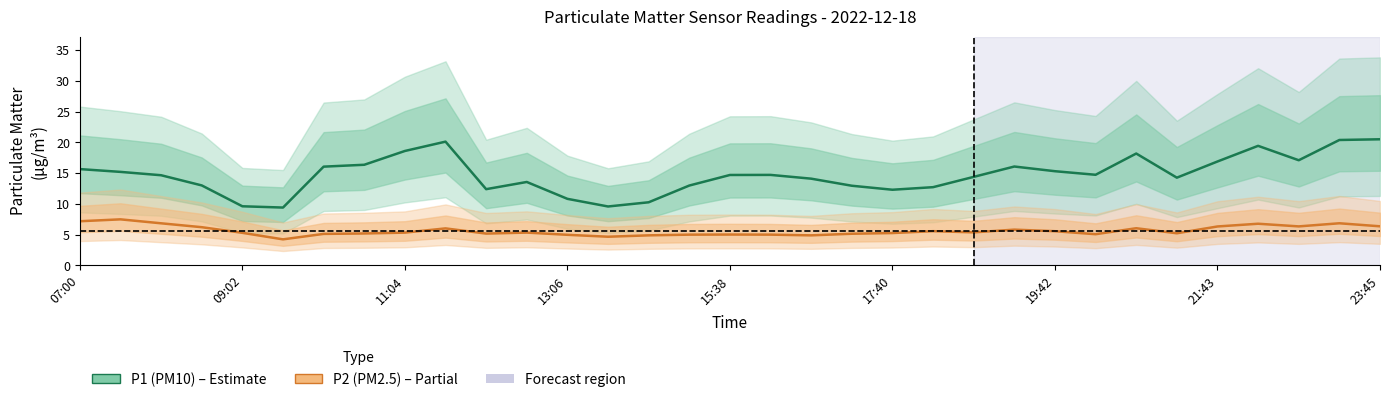

Reading right to left, extract all data points from this chart.

P1 (PM10): 20.5	20.4	17.1	19.4	16.9	14.2	18.2	14.7	15.3	16.1	14.4	12.7	12.3	12.9	14.1	14.7	14.7	13.0	10.2	9.6	10.8	13.5	12.4	20.1	18.6	16.3	16.0	9.4	9.6	13.0	14.6	15.2	15.6
P2 (PM2.5): 6.3	6.8	6.3	6.8	6.3	5.2	6.0	5.1	5.5	5.8	5.3	5.5	5.2	5.1	4.9	5.0	5.0	5.0	4.9	4.6	5.0	5.3	5.2	6.0	5.3	5.2	5.1	4.2	5.3	6.2	6.8	7.5	7.2